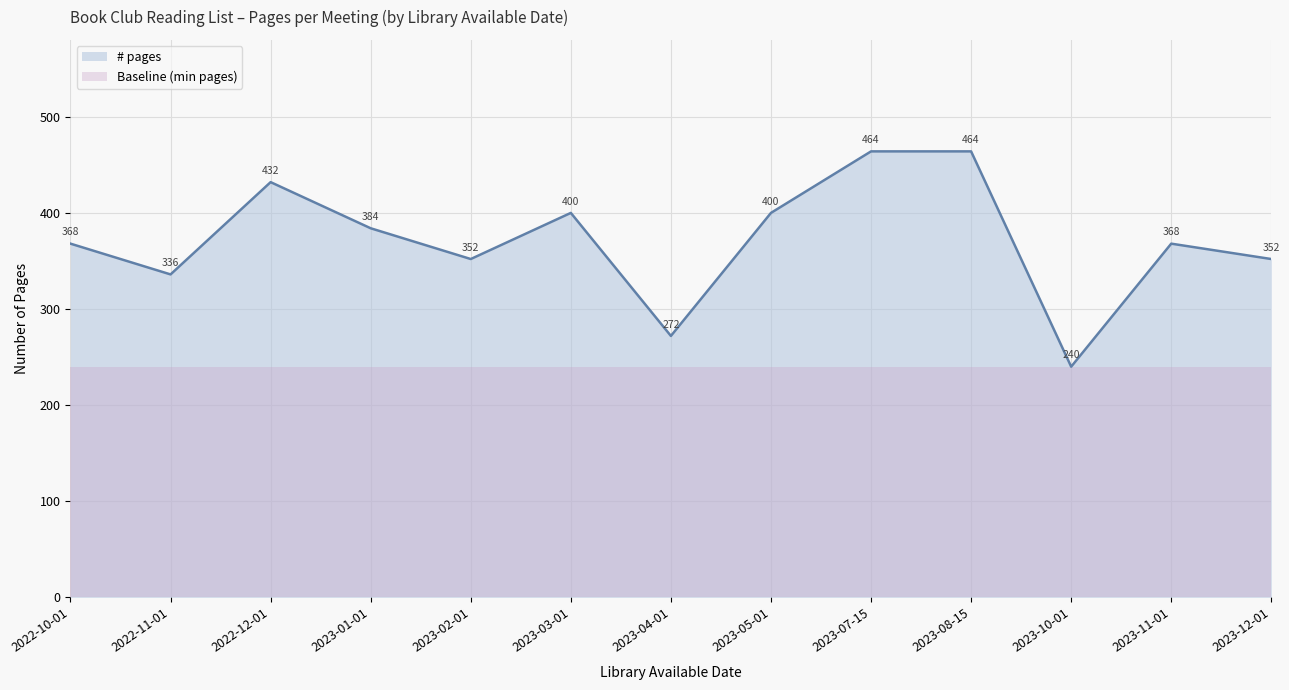

List the labels in order of value, largest first.

2023-07-15, 2023-08-15, 2022-12-01, 2023-03-01, 2023-05-01, 2023-01-01, 2022-10-01, 2023-11-01, 2023-02-01, 2023-12-01, 2022-11-01, 2023-04-01, 2023-10-01